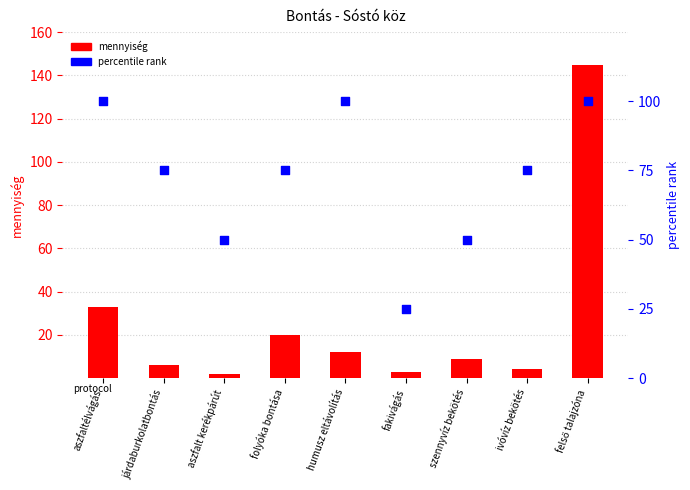

Which series has the largest Y range (max minus min)?

mennyiség